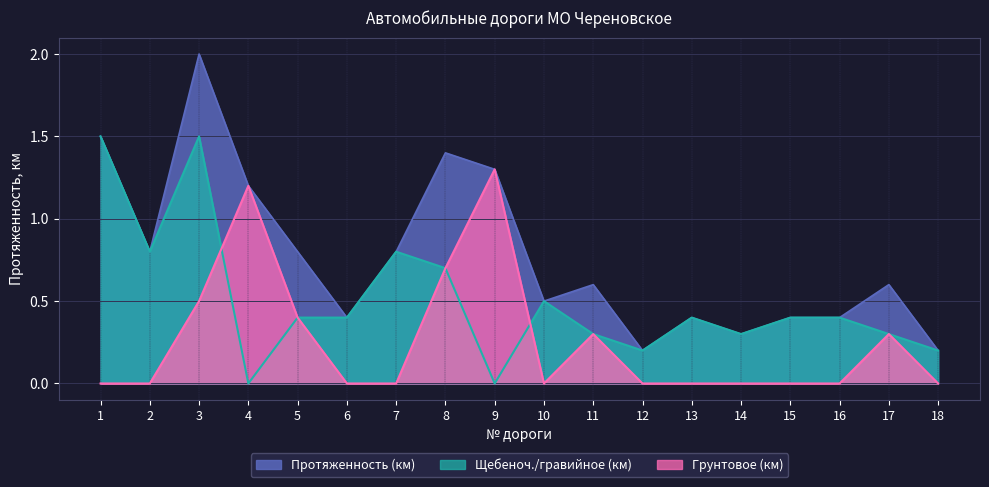

Rank the categories by Щебеноч./гравийное (км) value from lowest to highest.

4, 9, 12, 18, 11, 14, 17, 5, 6, 13, 15, 16, 10, 8, 2, 7, 1, 3